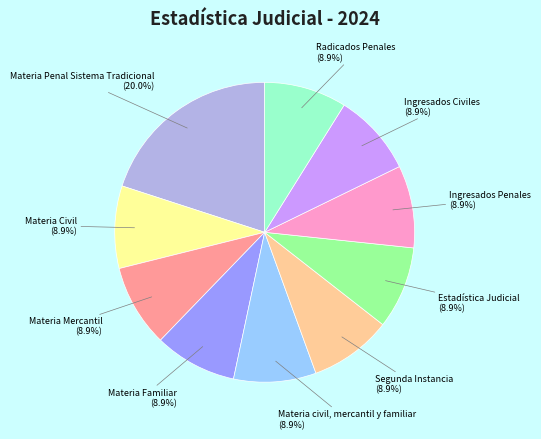

Count the number of slices in the pie.

10